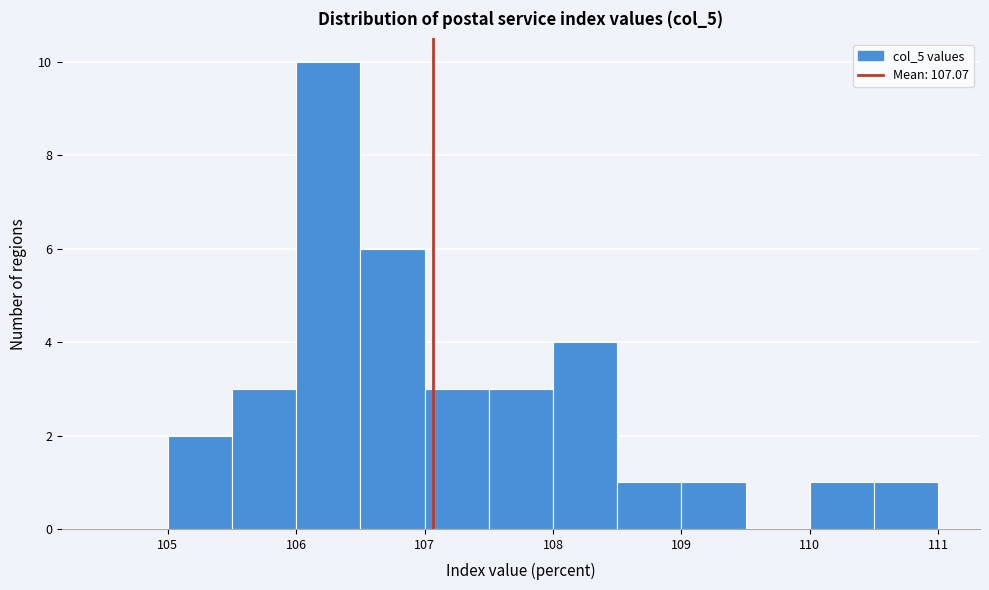

Reading left to right, list every bar in this chart as the range it spans on the x-axis followed by its height. The values are not printed on the chart, so give them approximately, as read against the axis.

104.5 to 105.0: 0
105.0 to 105.5: 2
105.5 to 106.0: 3
106.0 to 106.5: 10
106.5 to 107.0: 6
107.0 to 107.5: 3
107.5 to 108.0: 3
108.0 to 108.5: 4
108.5 to 109.0: 1
109.0 to 109.5: 1
109.5 to 110.0: 0
110.0 to 110.5: 1
110.5 to 111.0: 1